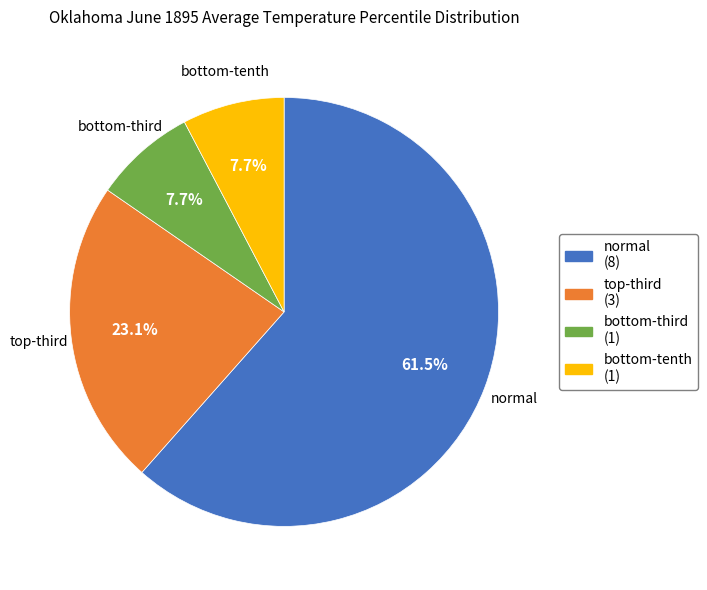

To the nearest percent, what is the average slice percentage?

25%